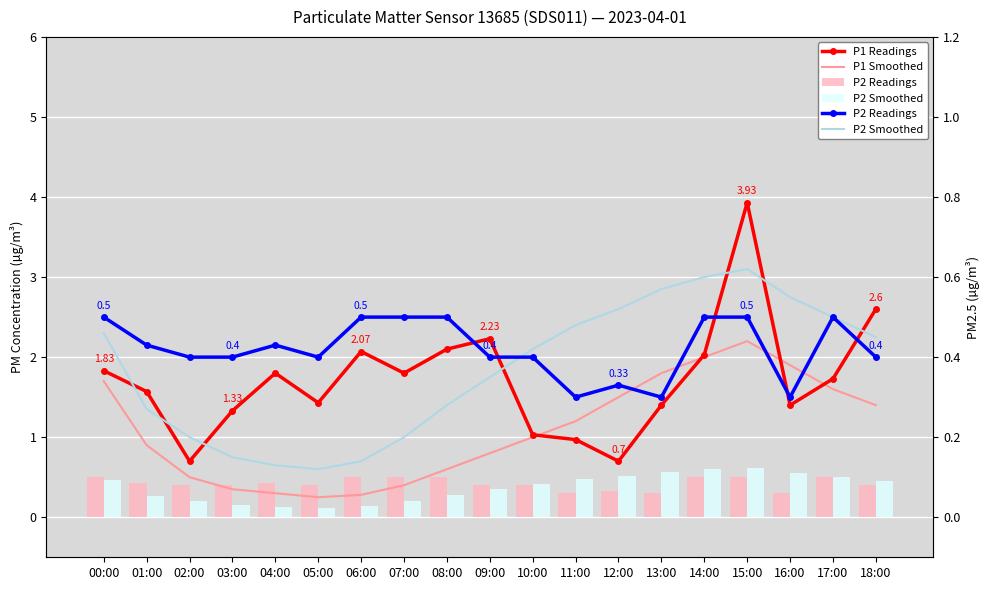

What is the sum of all P2 Readings values?

8.0